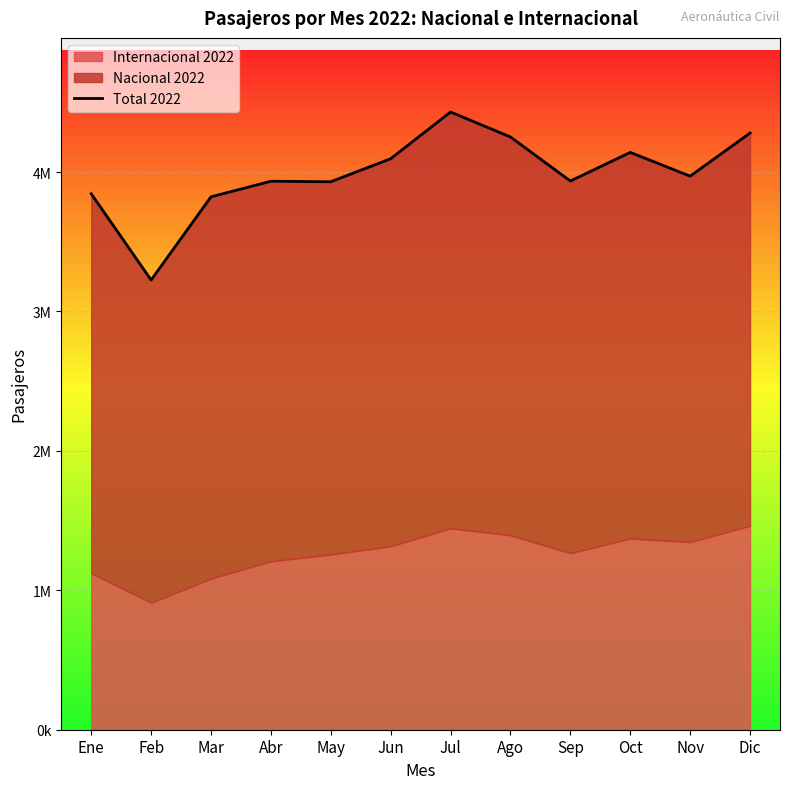

What is the difference between the values at Dic and Sep?

344031